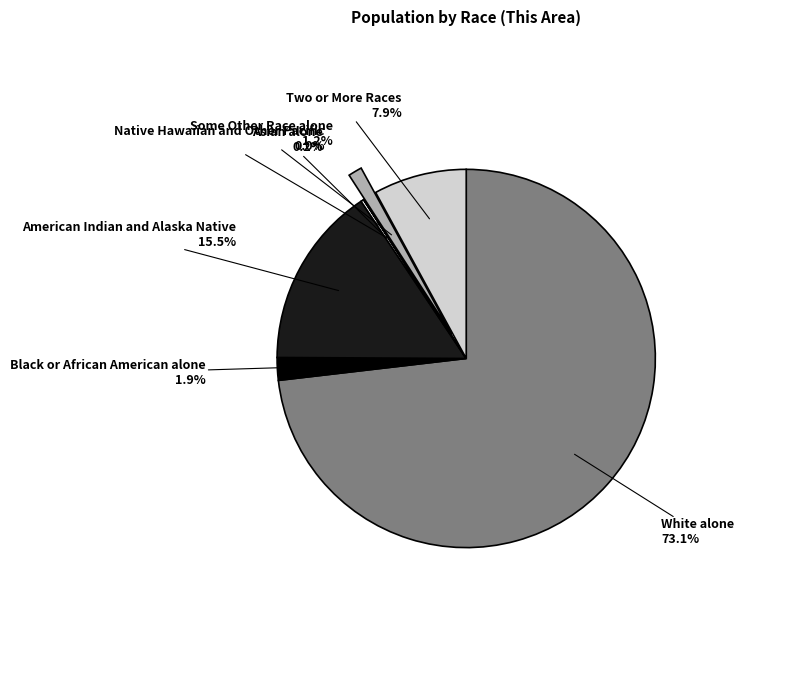

Between Some Other Race alone and American Indian and Alaska Native, which is larger?

American Indian and Alaska Native